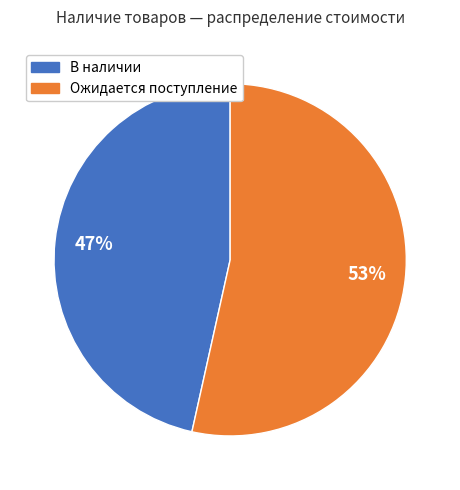

To the nearest percent, what is the average slice percentage?

50%